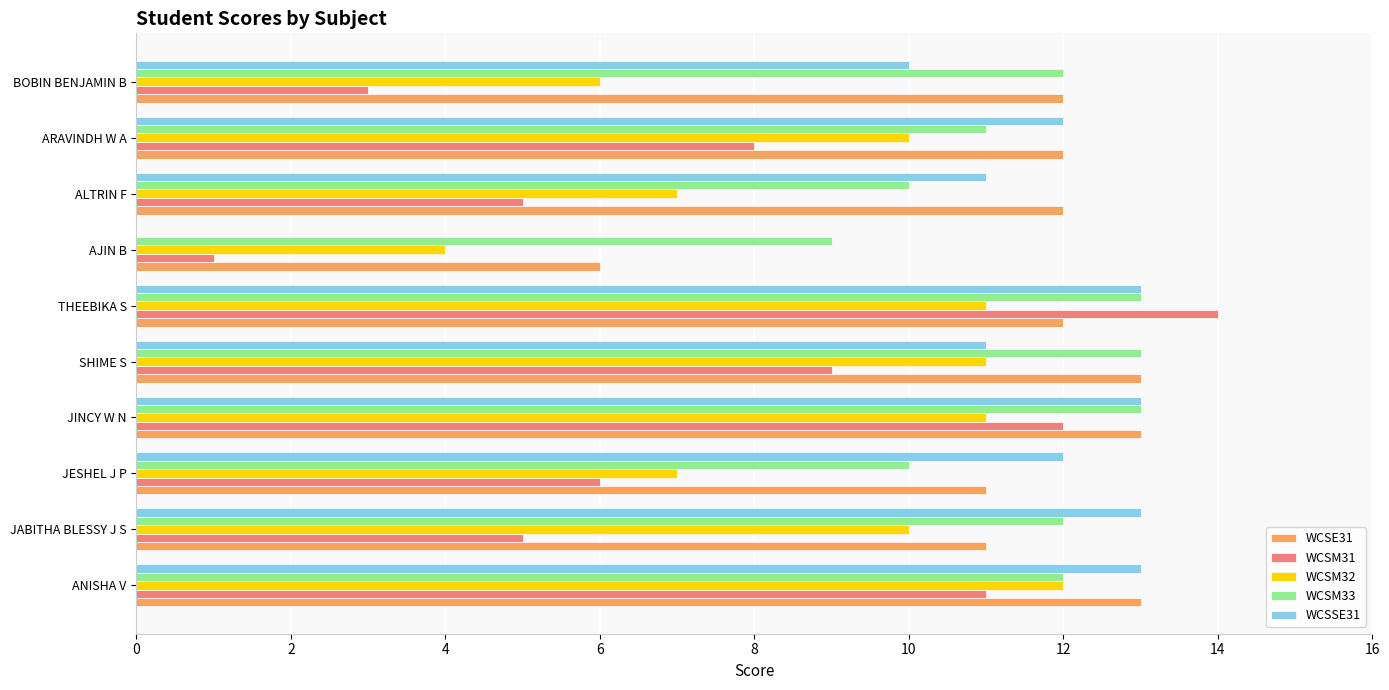

How many WCSE31 values are between 11 and 13?

9